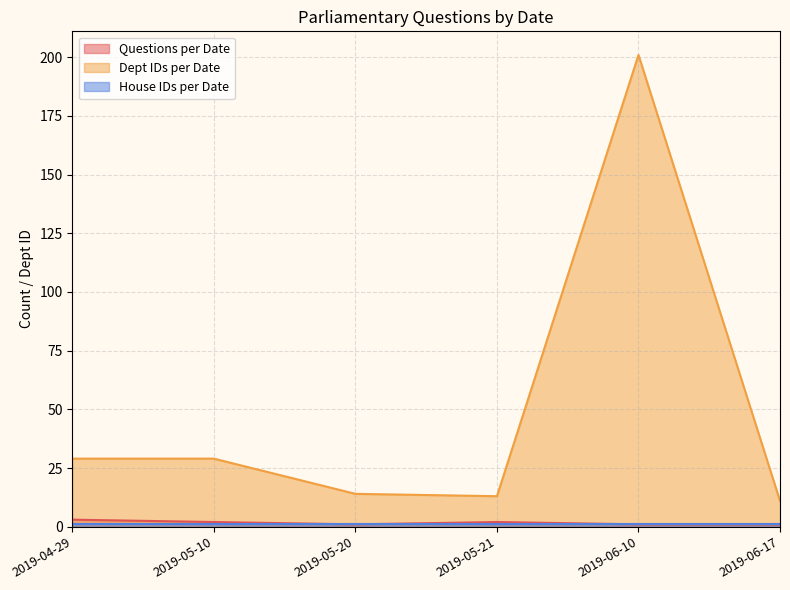

At which category is the sum across all series the highest?

2019-06-10